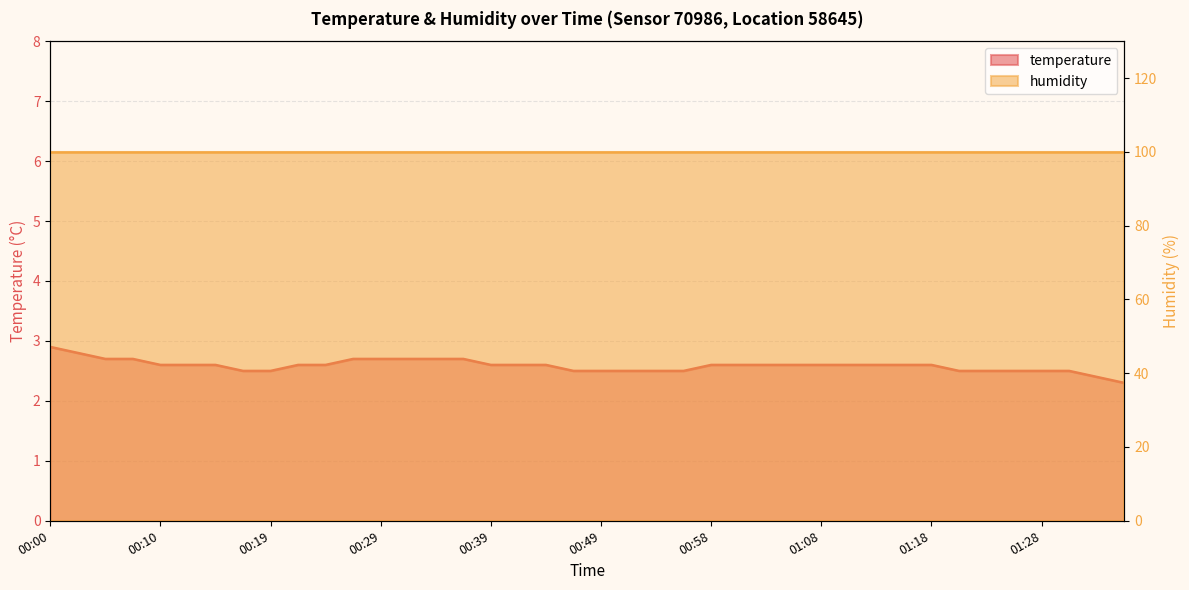

What is the average value?

2.6